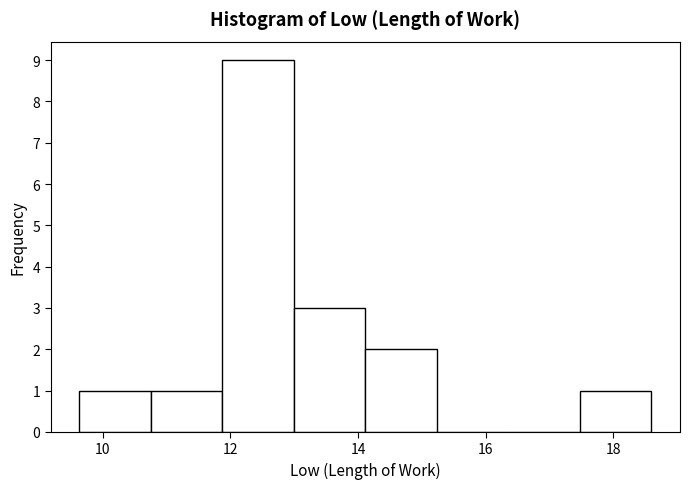

Which range on the x-axis has the tallest bar?

11.8 to 13.0